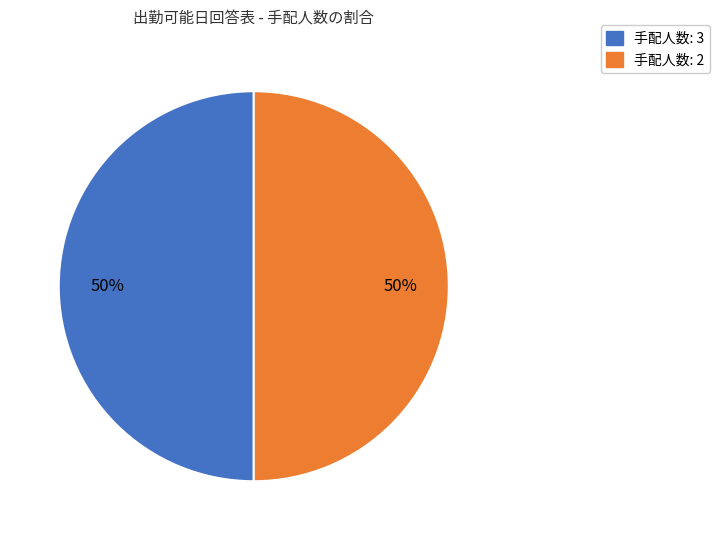

To the nearest percent, what is the average slice percentage?

50%